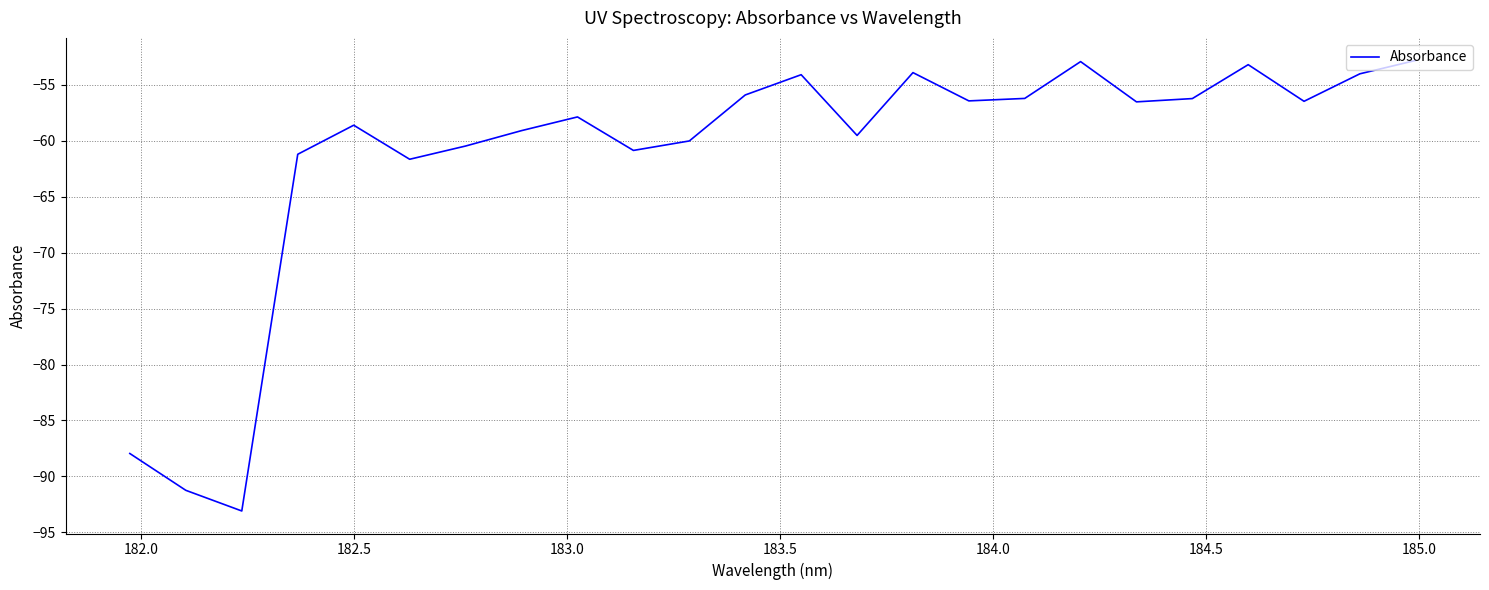

What is the greatest value displayed?

-52.8